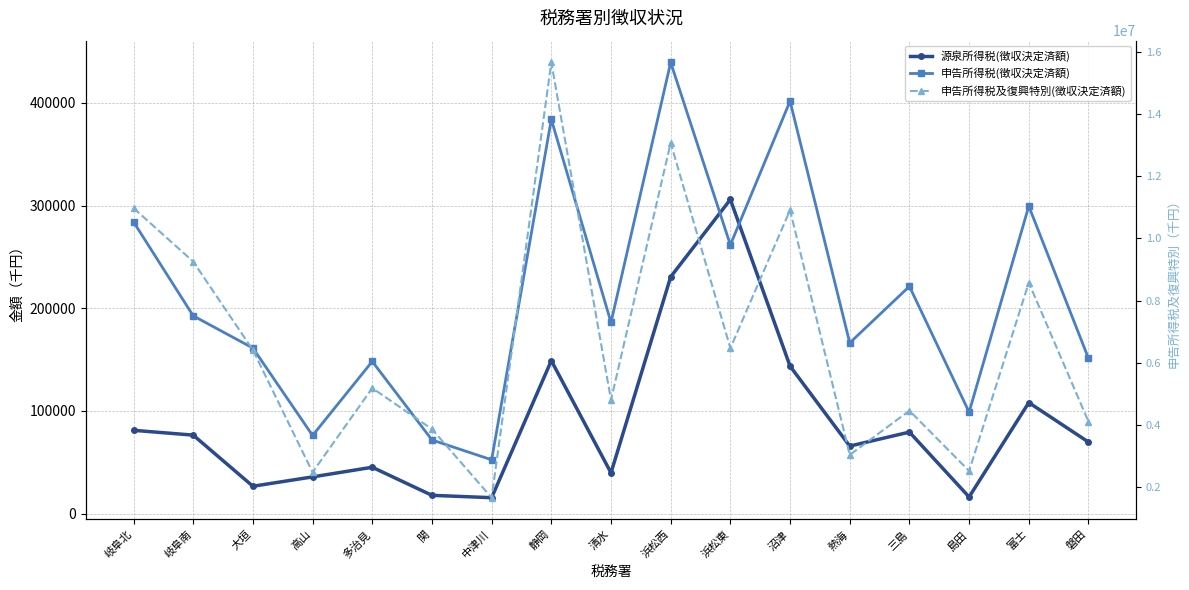

At which category is the sum across all series the highest?

静岡